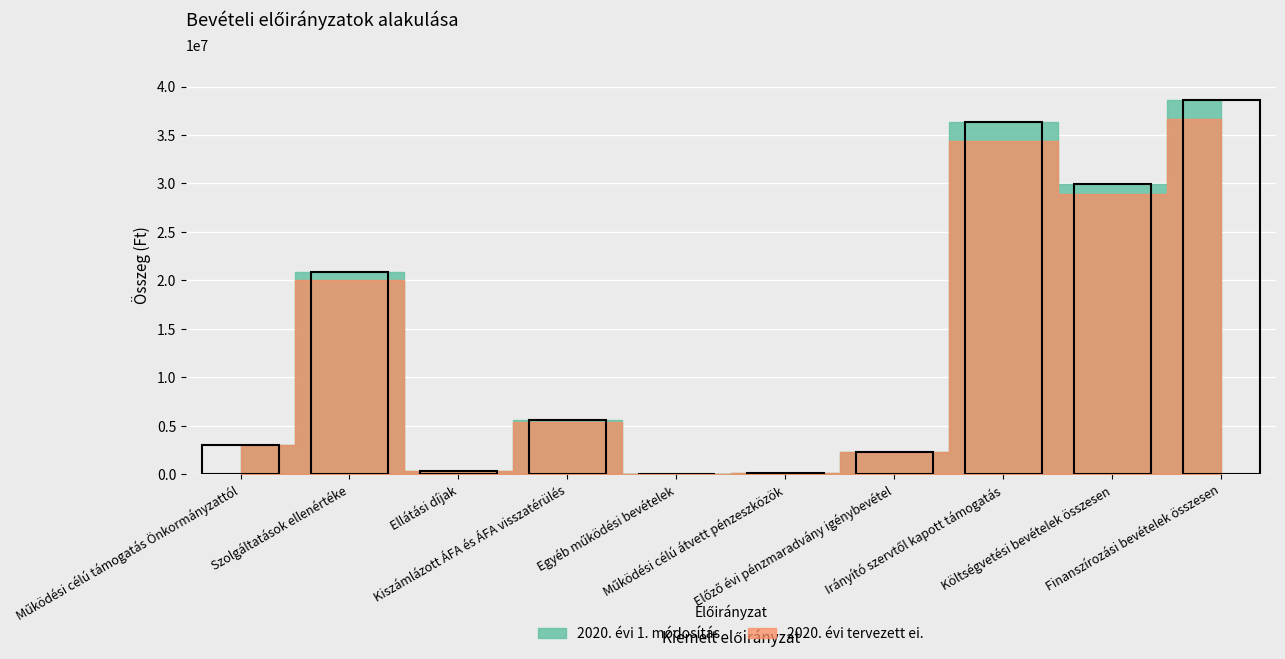

At which category is the sum across all series the highest?

Finanszírozási bevételek összesen